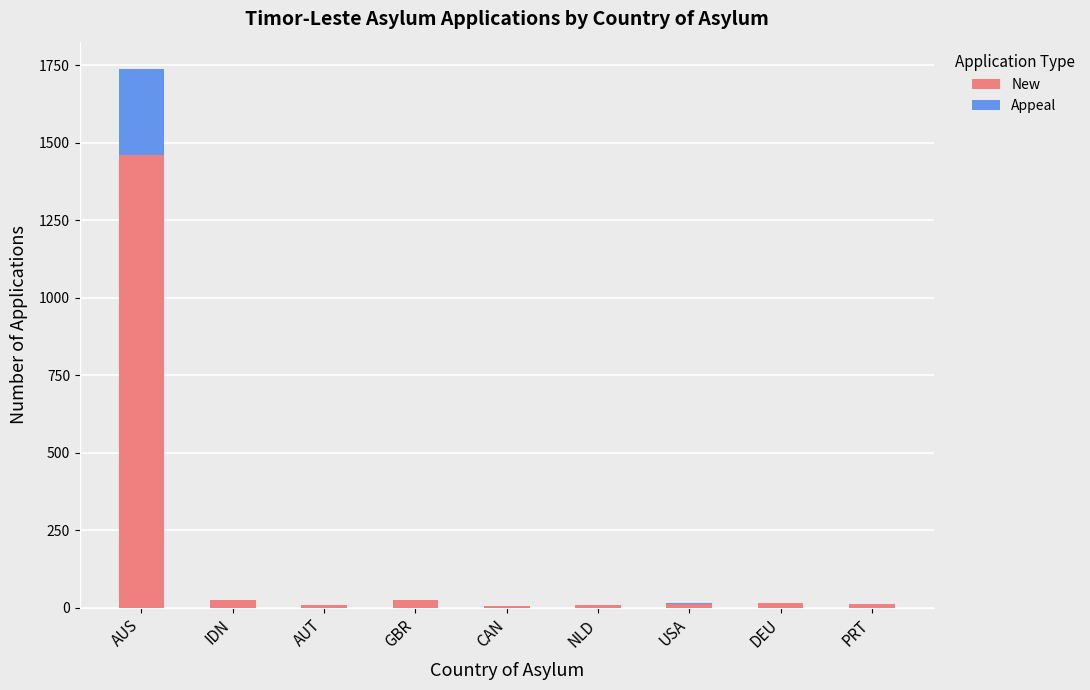

At which category is the sum across all series the highest?

AUS